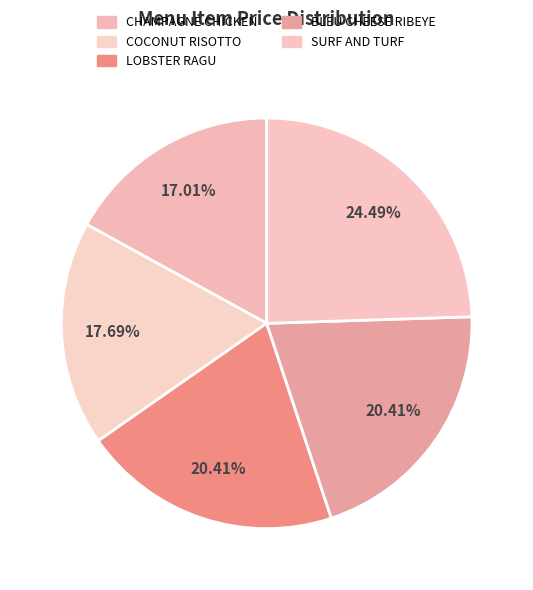

Which slice is the largest?

SURF AND TURF